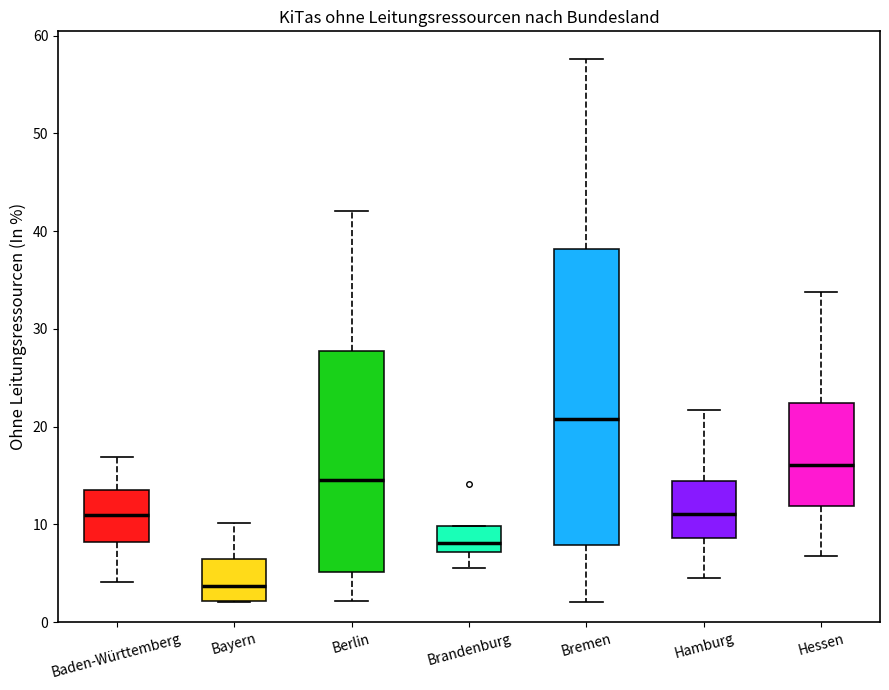

Reading left to right, transcribe this box plot: for each box, give where its median line is, the range the box spans, and where its two whiskers end, as read against the y-axis. The values are not printed on the chart, so give them approximately, as read against the axis.

Baden-Württemberg: median 11, box 8 to 14, whiskers 4 to 17
Bayern: median 4, box 2 to 7, whiskers 2 to 10
Berlin: median 15, box 5 to 28, whiskers 2 to 42
Brandenburg: median 8, box 7 to 10, whiskers 6 to 10
Bremen: median 21, box 8 to 38, whiskers 2 to 58
Hamburg: median 11, box 9 to 14, whiskers 5 to 22
Hessen: median 16, box 12 to 22, whiskers 7 to 34